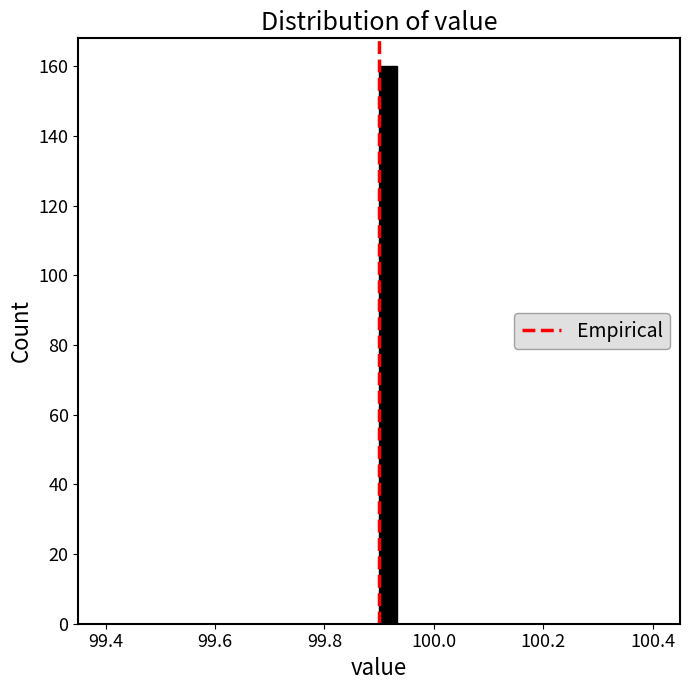

Around what value on the x-axis is the tallest bar? Give the approximate position of its centre, as read against the axis.

99.92